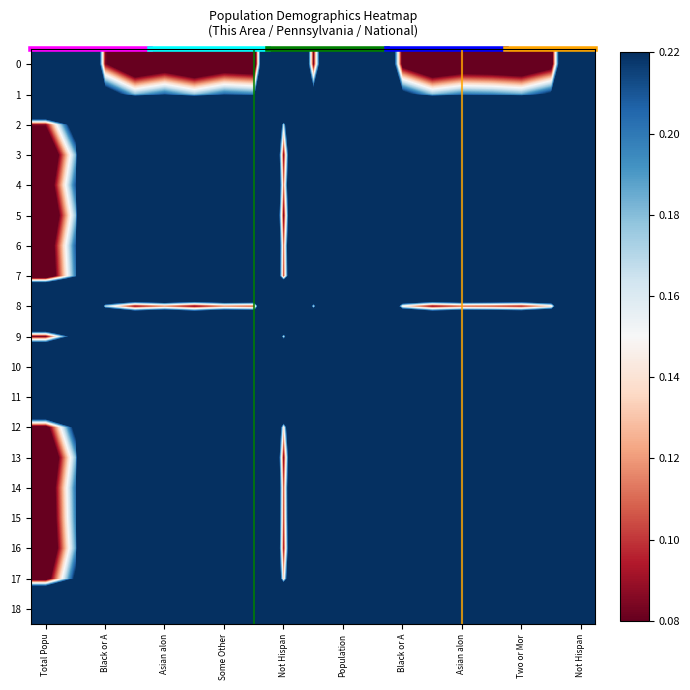

At which category is the sum across all series the highest?

Some Other